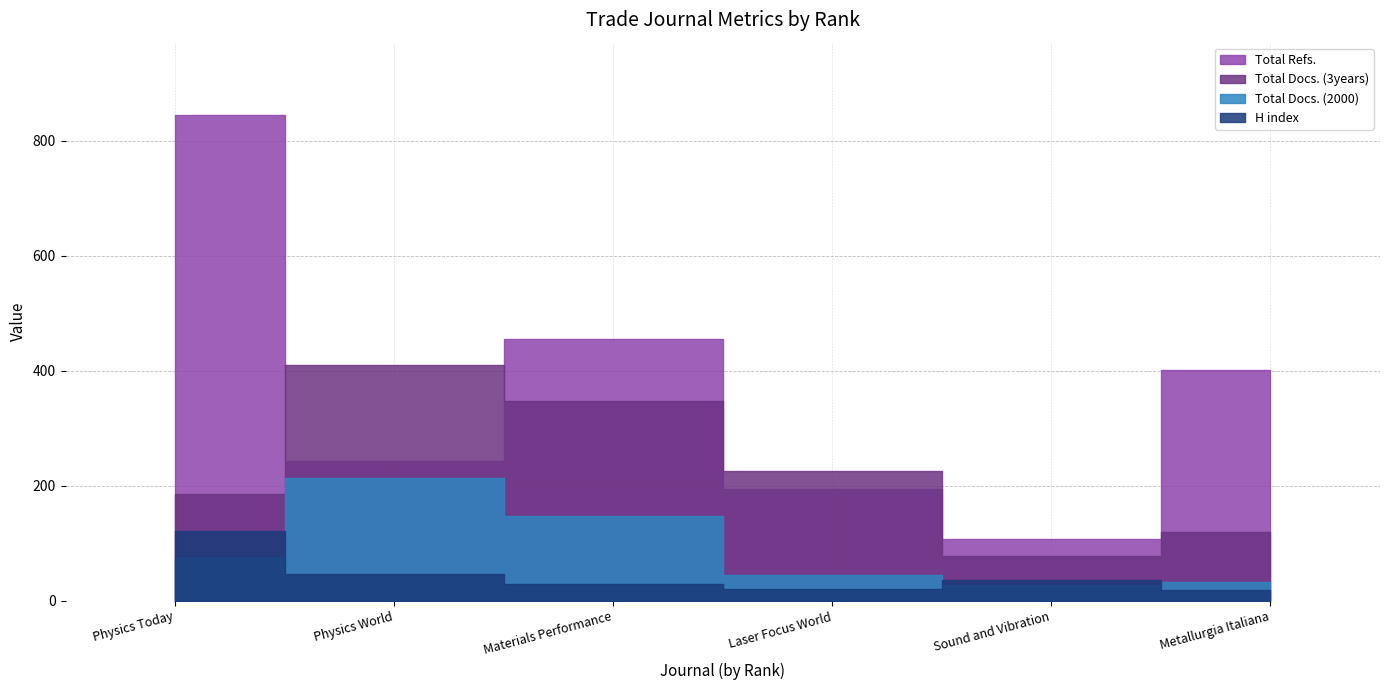

Reading left to right, extract all data points from this chart.

H index: Physics Today=121	Physics World=46	Materials Performance=29	Laser Focus World=21	Sound and Vibration=37	Metallurgia Italiana=19
Total Docs. (2000): Physics Today=76	Physics World=213	Materials Performance=147	Laser Focus World=45	Sound and Vibration=27	Metallurgia Italiana=32
Total Docs. (3years): Physics Today=186	Physics World=410	Materials Performance=348	Laser Focus World=225	Sound and Vibration=78	Metallurgia Italiana=120
Total Refs.: Physics Today=844	Physics World=243	Materials Performance=455	Laser Focus World=194	Sound and Vibration=108	Metallurgia Italiana=401